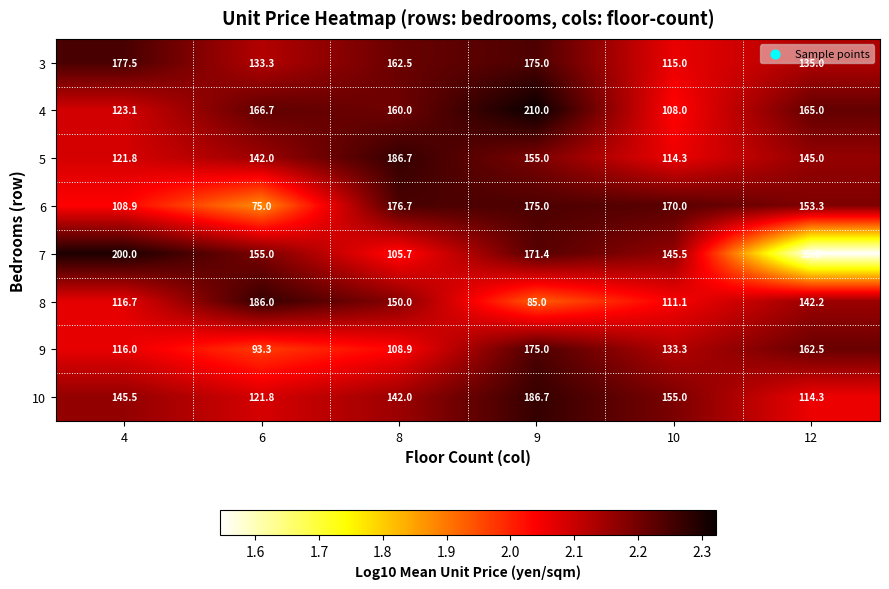

What is the total value across all series at 12?

1052.3